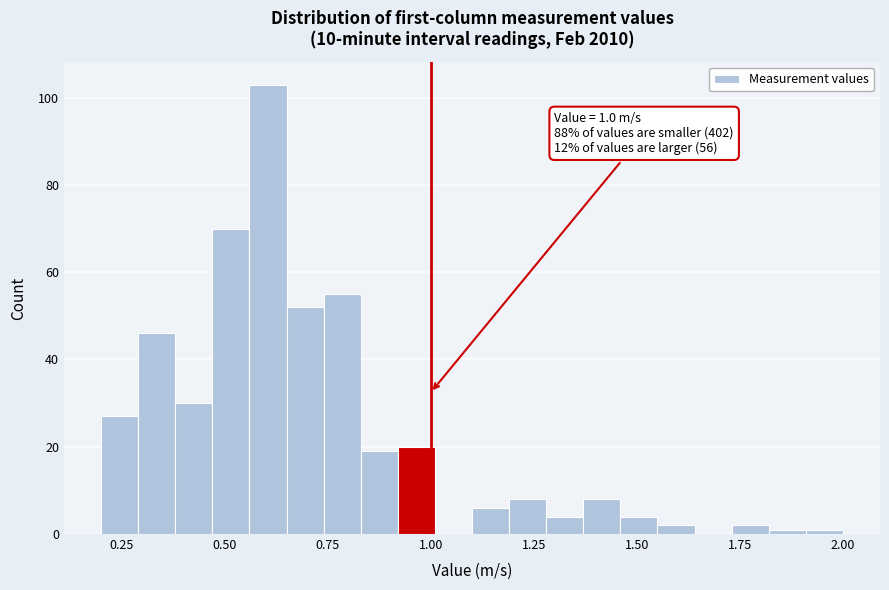

Around what value on the x-axis is the tallest bar? Give the approximate position of its centre, as read against the axis.

0.60